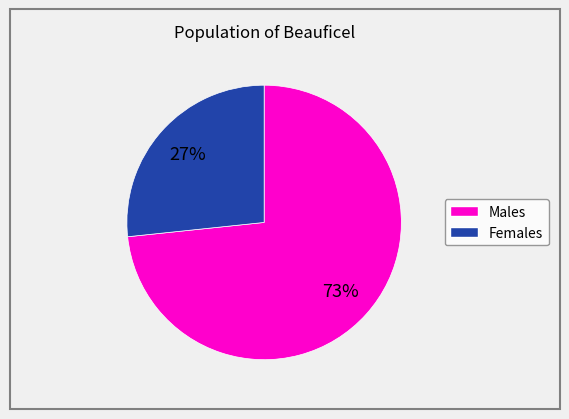

Is there any slice that represents more than half of the pie?

Yes